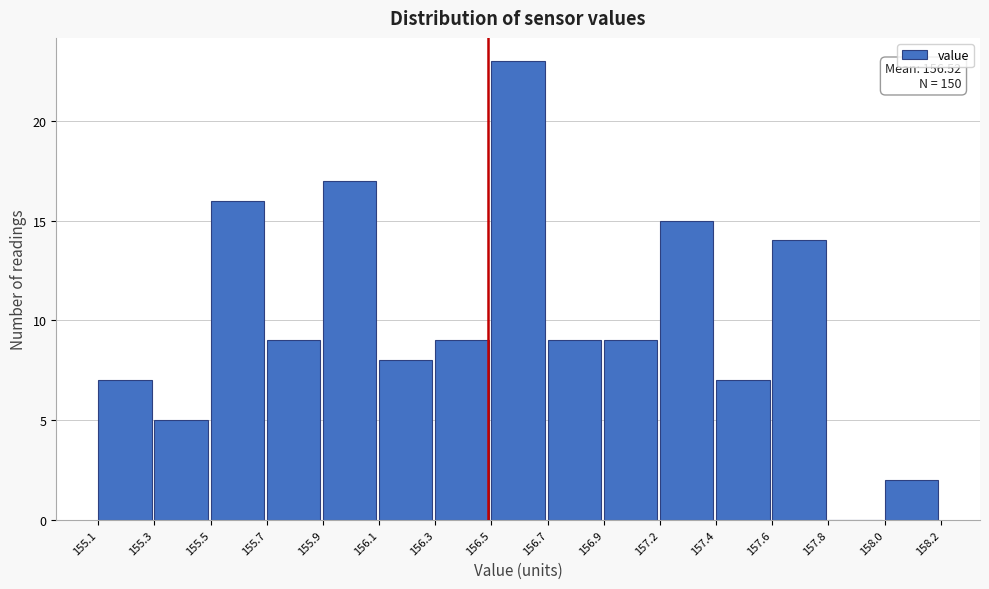

Reading left to right, list all the values displayed in this chart.

155.1=7	155.3=5	155.5=16	155.7=9	155.9=17	156.1=8	156.3=9	156.5=23	156.7=9	156.9=9	157.2=15	157.4=7	157.6=14	157.8=0	158.0=2